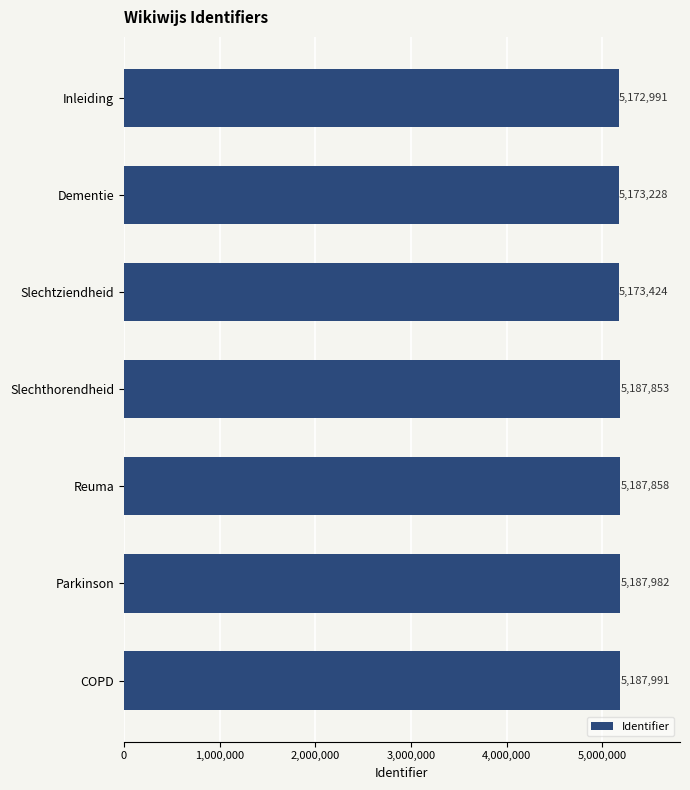

Between Parkinson and COPD, which is larger?

COPD